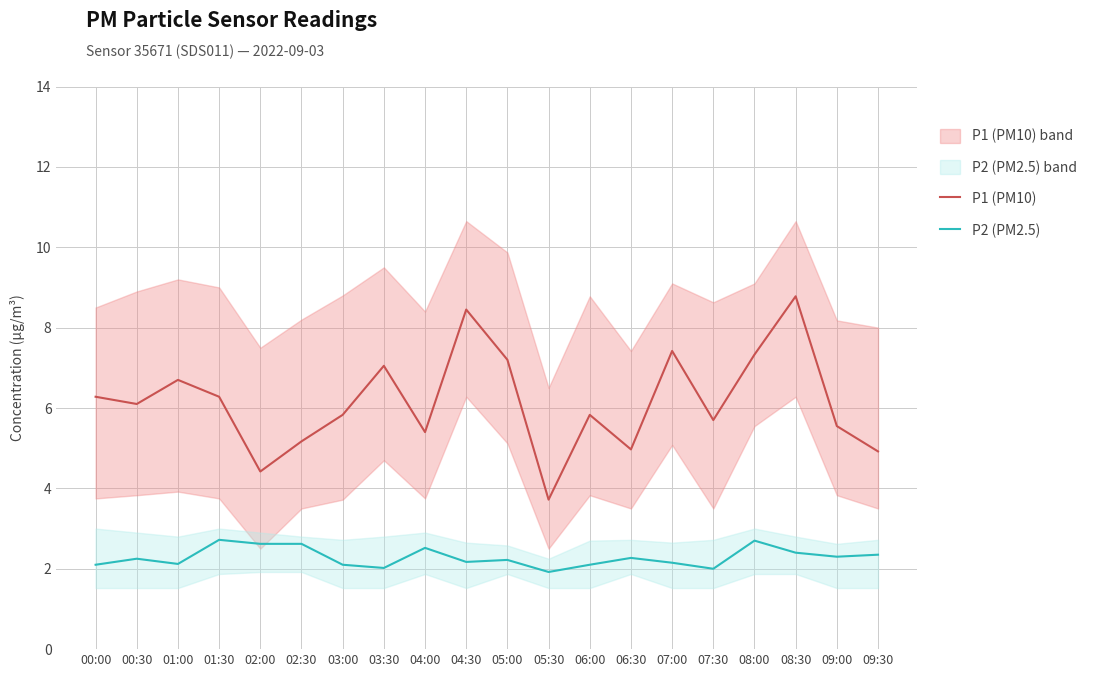

Reading right to left, transcribe all the data shown in this chart.

P1 (PM10): 09:30=4.9	09:00=5.5	08:30=8.8	08:00=7.3	07:30=5.7	07:00=7.4	06:30=5.0	06:00=5.8	05:30=3.7	05:00=7.2	04:30=8.4	04:00=5.4	03:30=7.0	03:00=5.8	02:30=5.2	02:00=4.4	01:30=6.3	01:00=6.7	00:30=6.1	00:00=6.3
P2 (PM2.5): 09:30=2.4	09:00=2.3	08:30=2.4	08:00=2.7	07:30=2.0	07:00=2.1	06:30=2.3	06:00=2.1	05:30=1.9	05:00=2.2	04:30=2.2	04:00=2.5	03:30=2.0	03:00=2.1	02:30=2.6	02:00=2.6	01:30=2.7	01:00=2.1	00:30=2.2	00:00=2.1